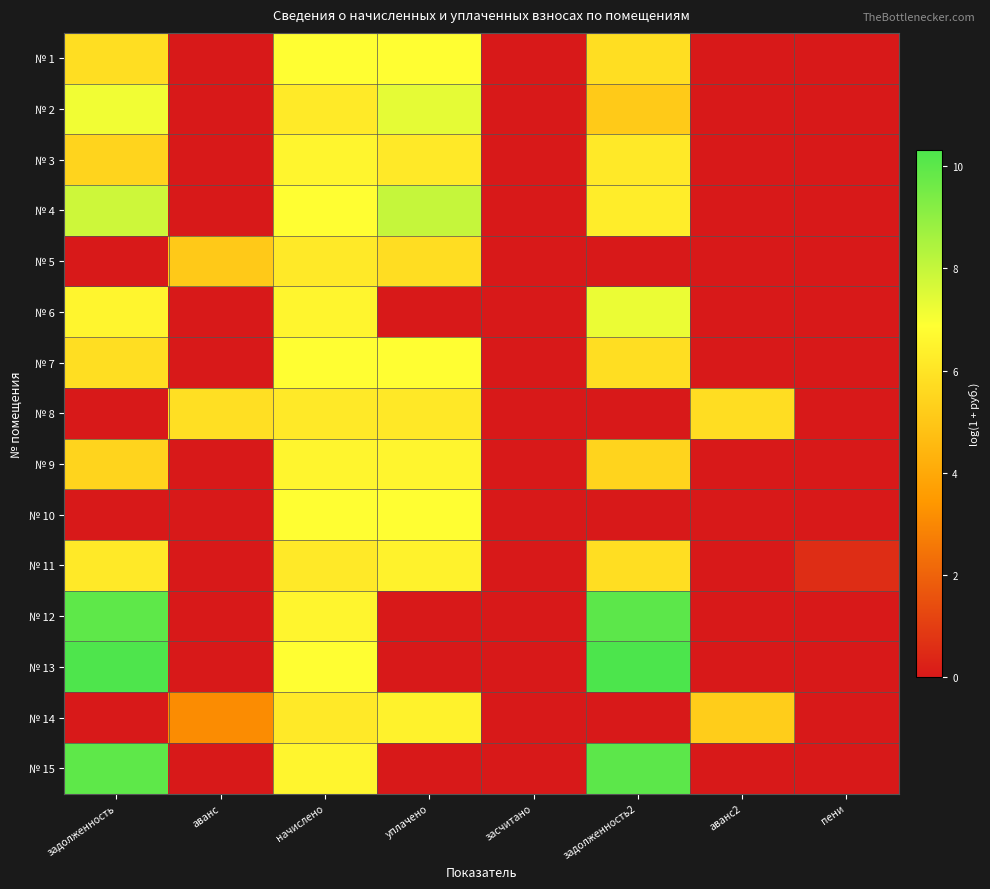

At how many categories does at least one series exceed 2?

6